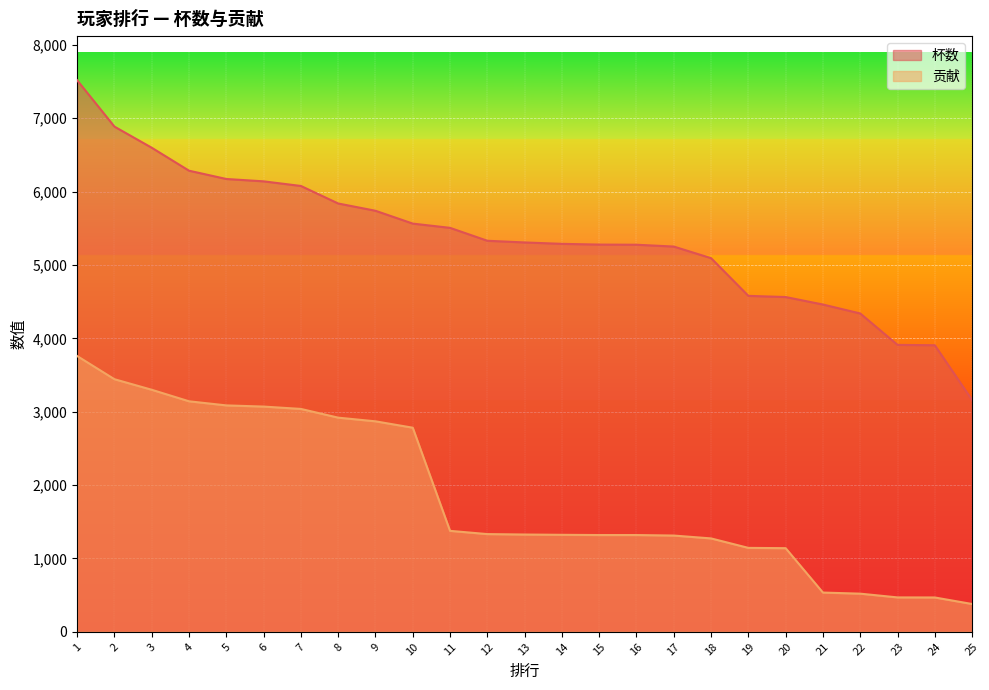

Is the value of 贡献 at 24 greater than the value of 杯数 at 10?

No